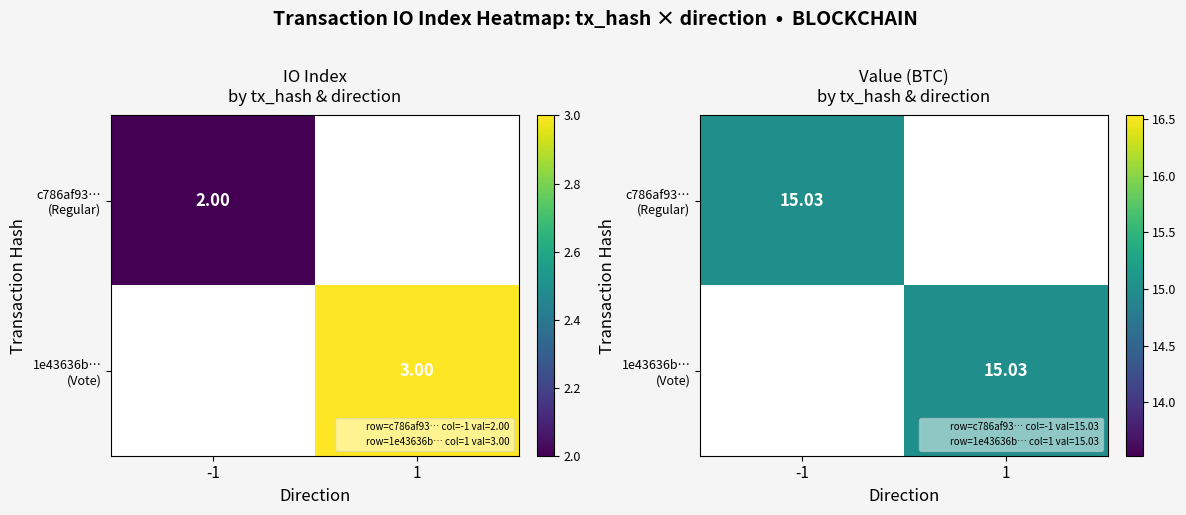

How many categories are shown in the chart?

2